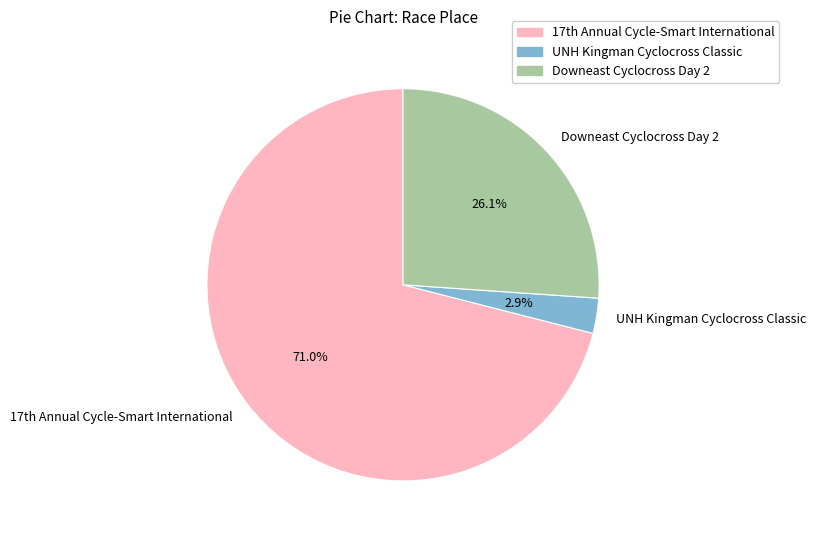

How many segments does this pie chart have?

3